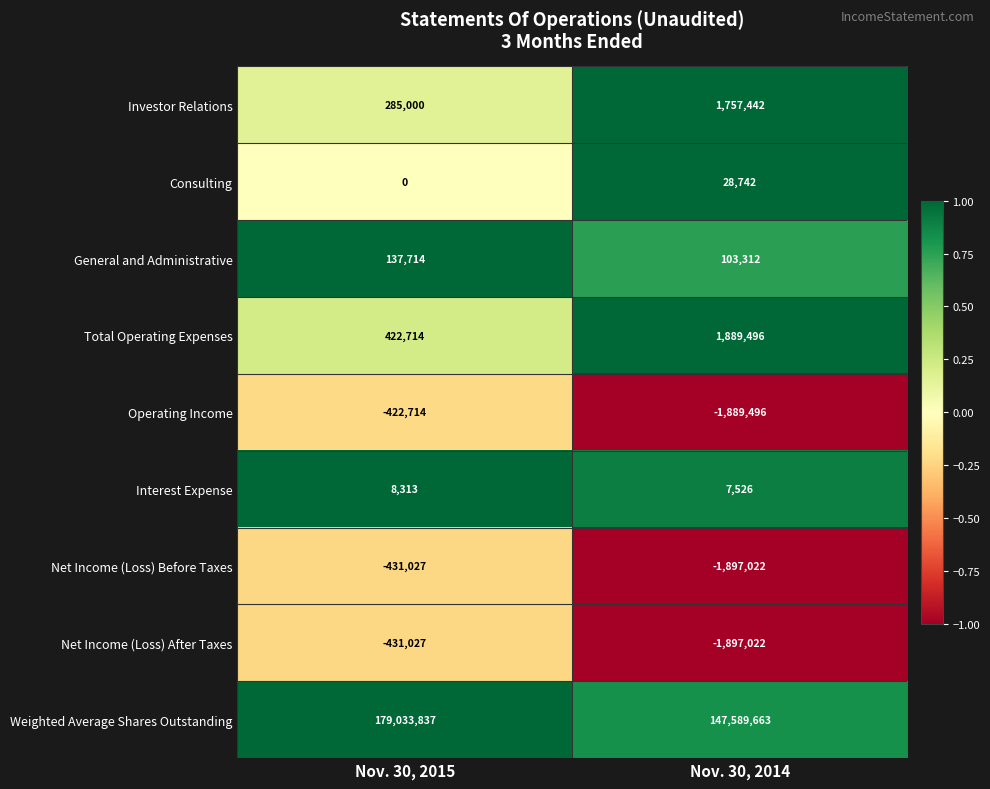

How many values in the Weighted Average Shares Outstanding series are below 179033837?

1